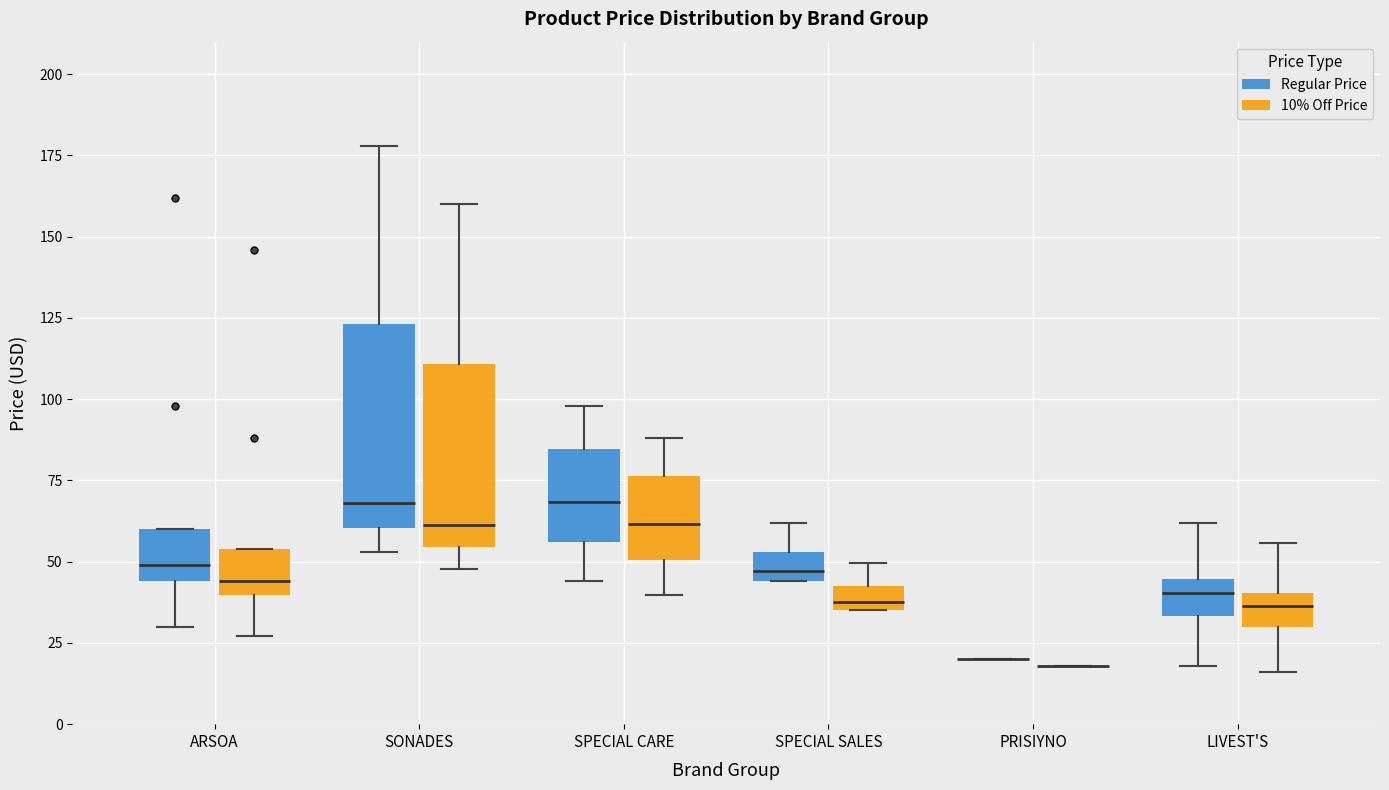

Which box is the tallest, from its lower edge to its upper edge?

SONADES (Regular Price)